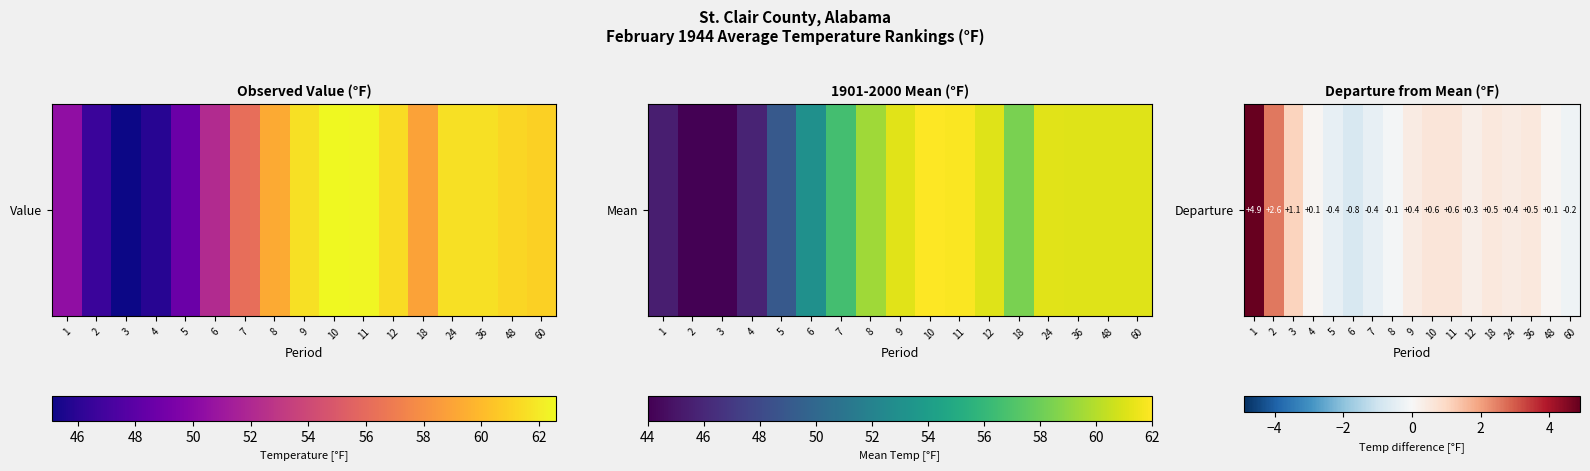

How many data points are less than 0?

5